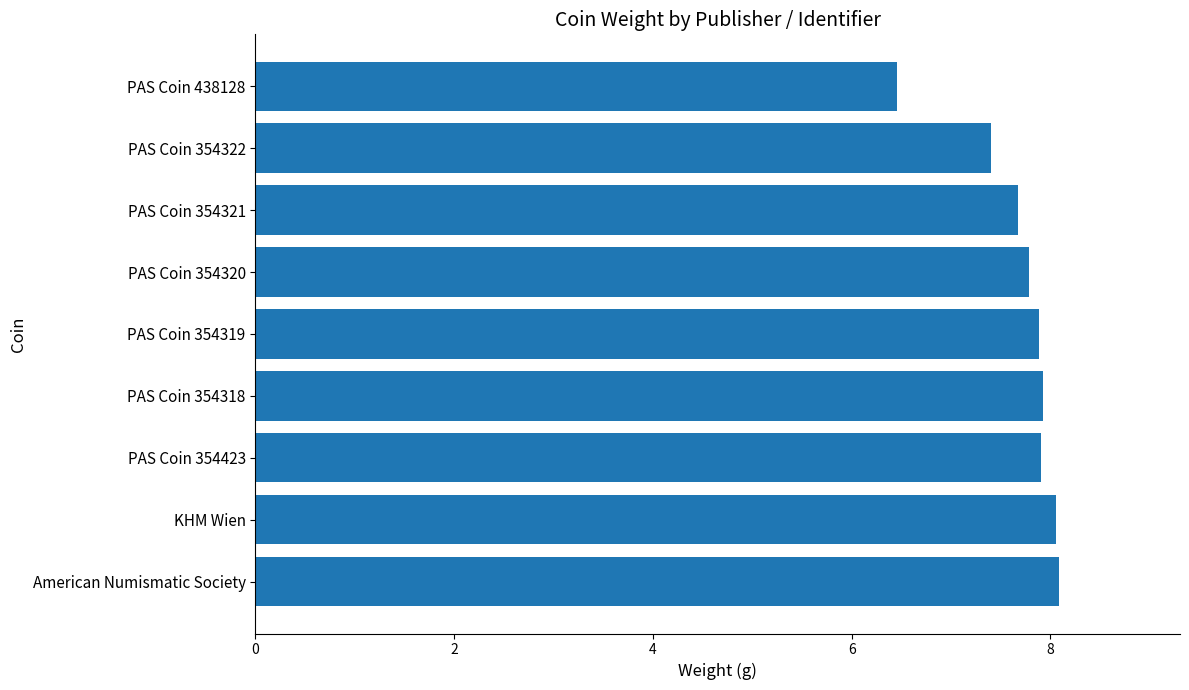

At which label is the value closest to 7?

PAS Coin 354322